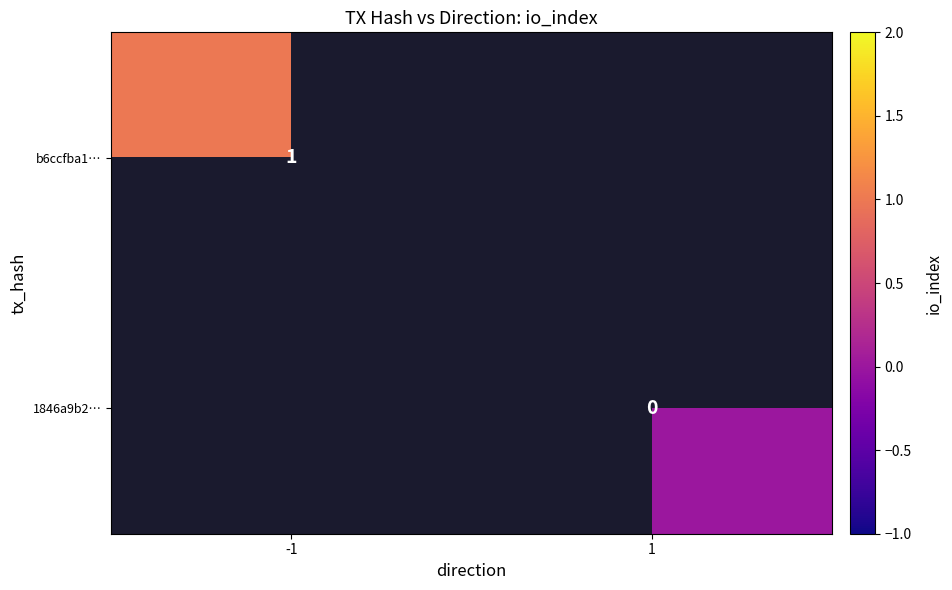

Which category has the highest value across all series?

-1